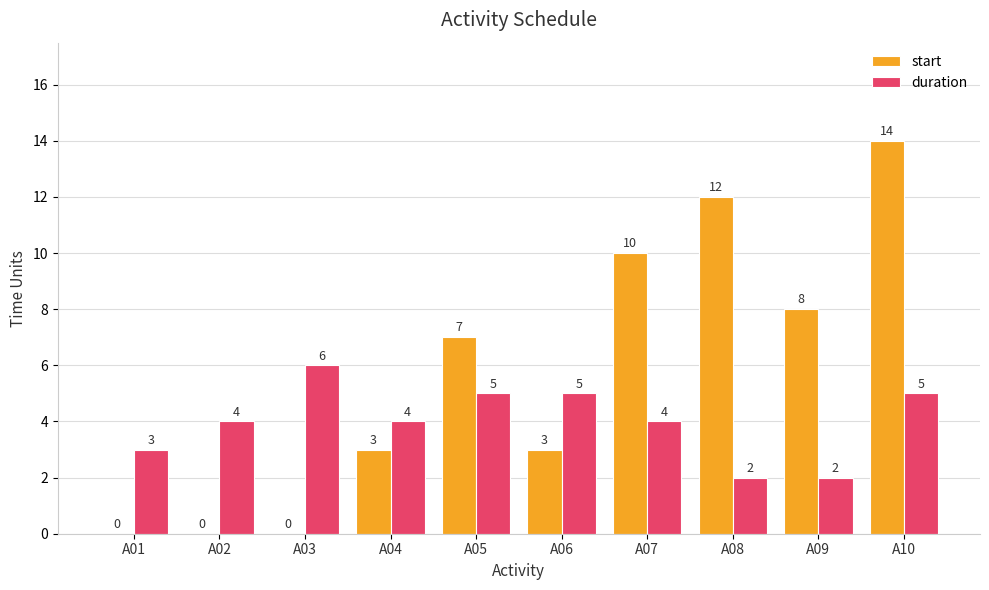

How many series are shown in this chart?

2